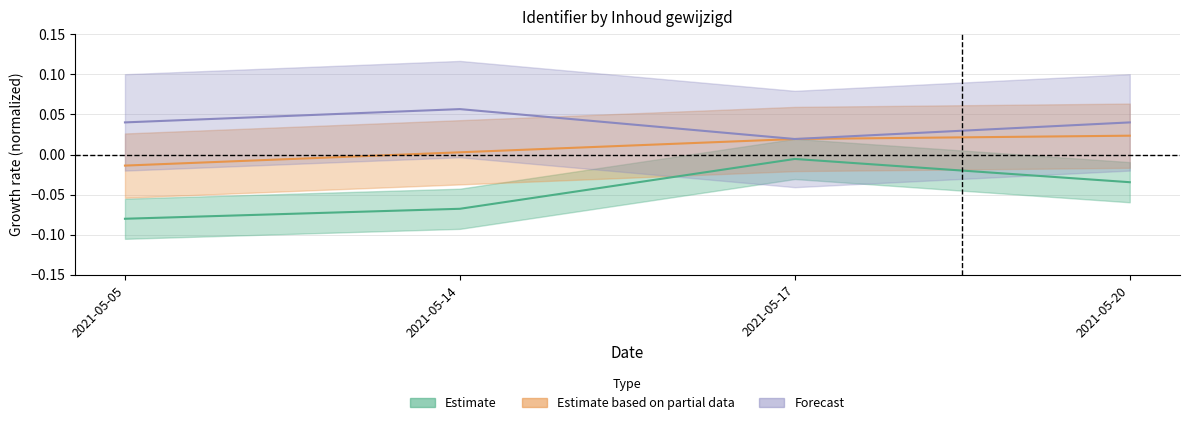

What is the sum of the Estimate values at 2021-05-17 and 2021-05-14?

-0.1